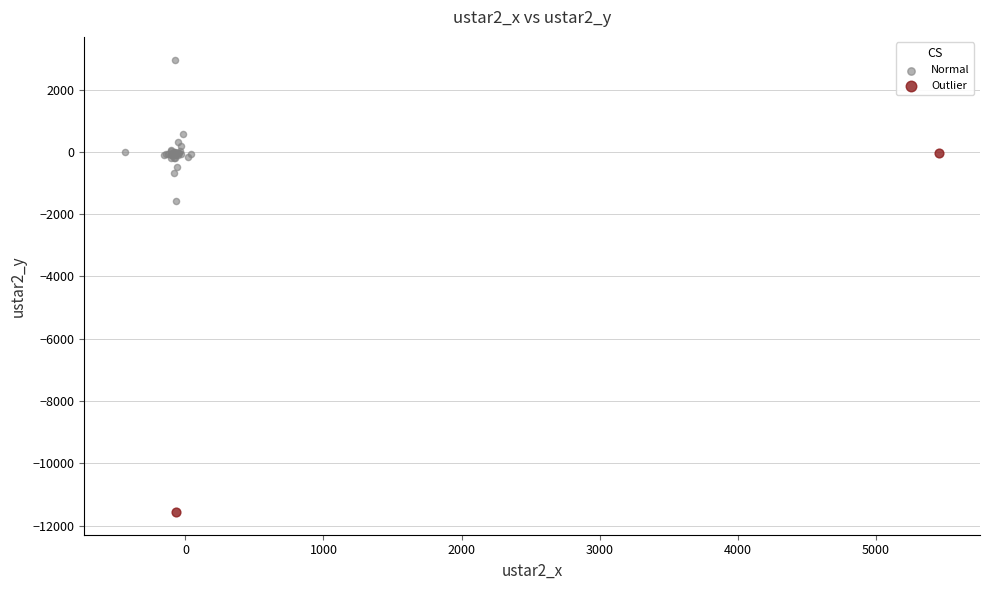

What are all the series names shown in the legend?

Normal, Outlier